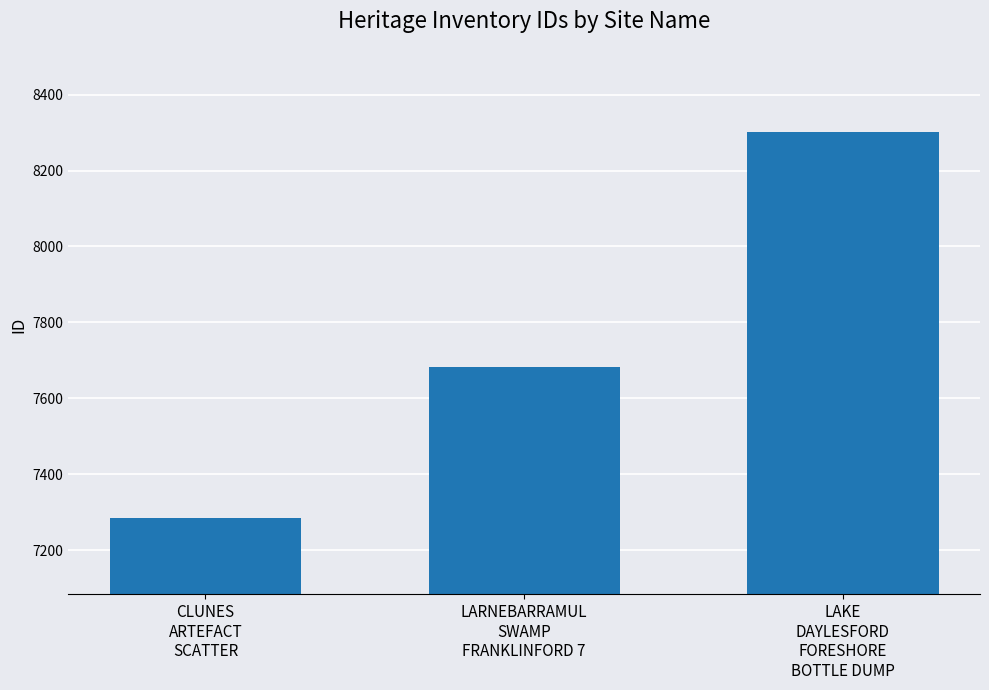

How many bars are there in total?

3